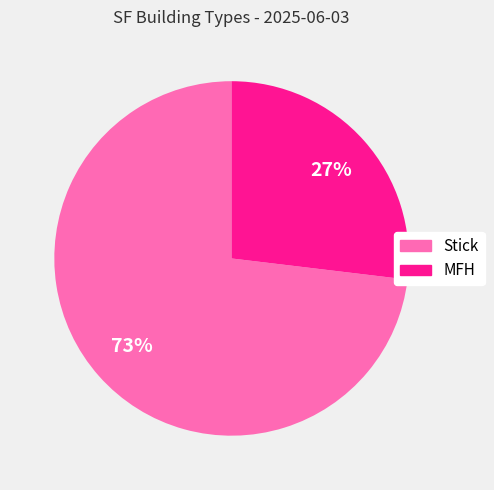

To the nearest percent, what is the average slice percentage?

50%